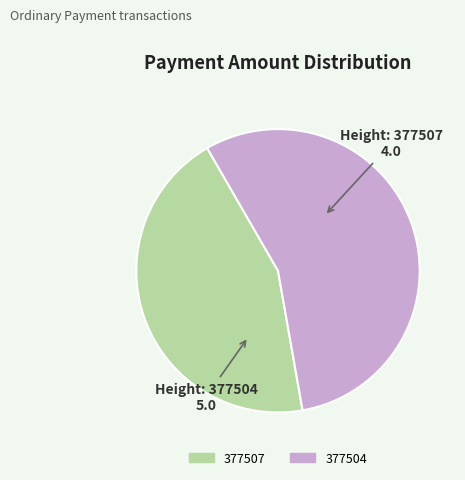

Is it true that 377507 is 44% of the pie?

True